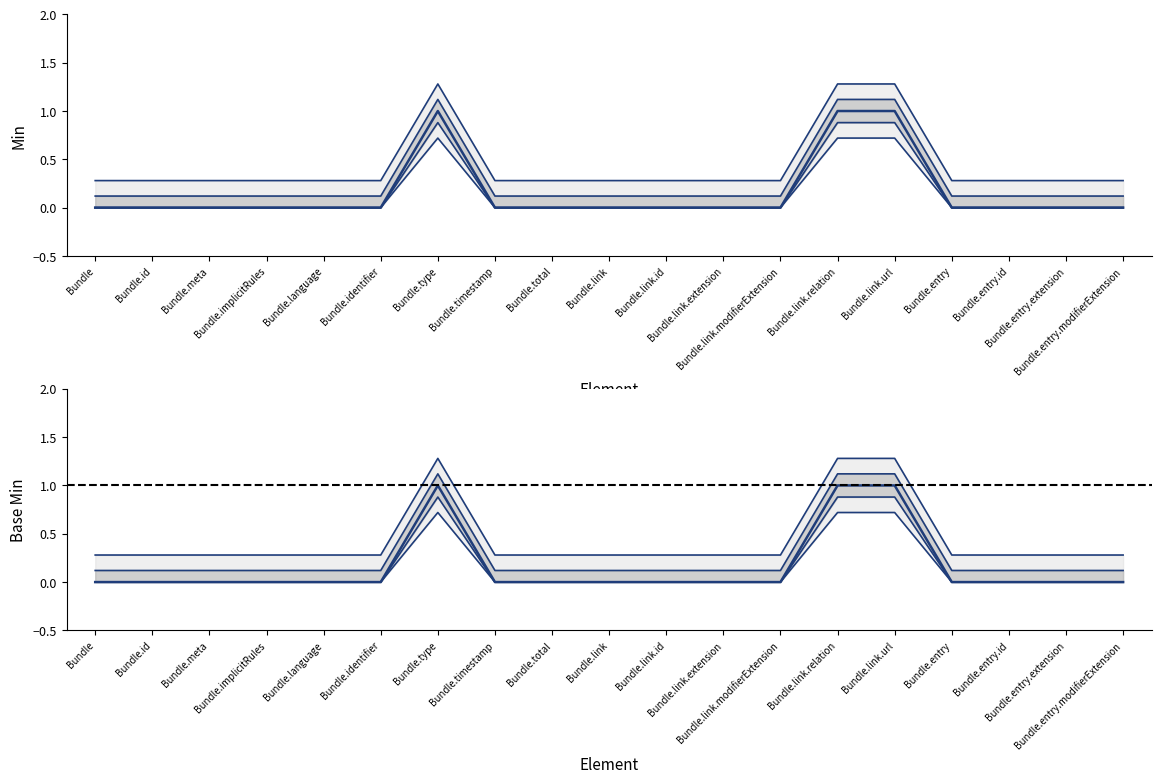

Where is Min nearest to the value 0?

Bundle